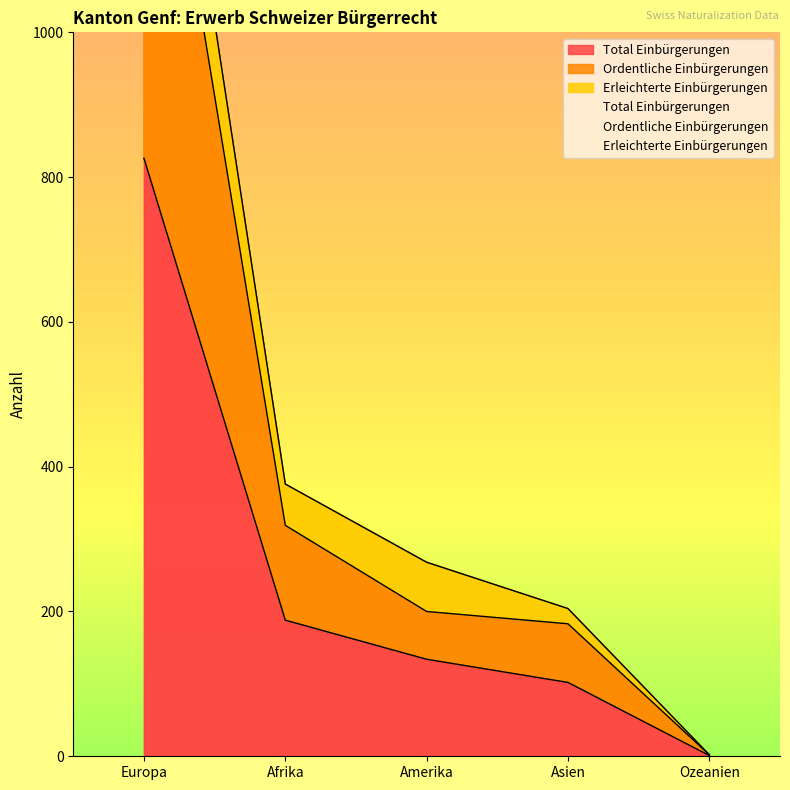

What is the minimum value shown in the chart?

1